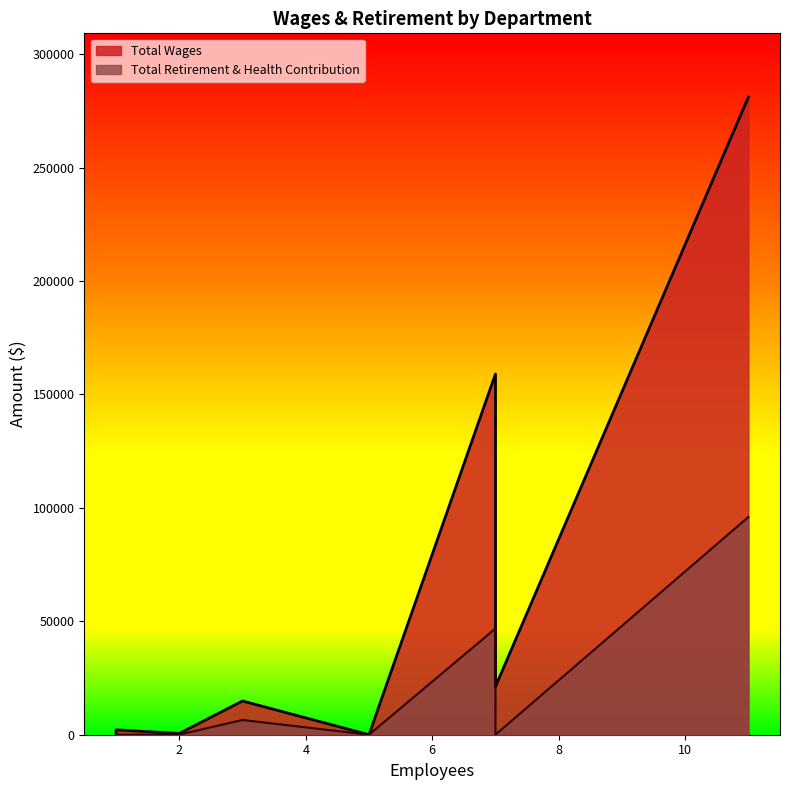

True or false: Total Wages and Total Retirement & Health Contribution intersect in this chart.

False